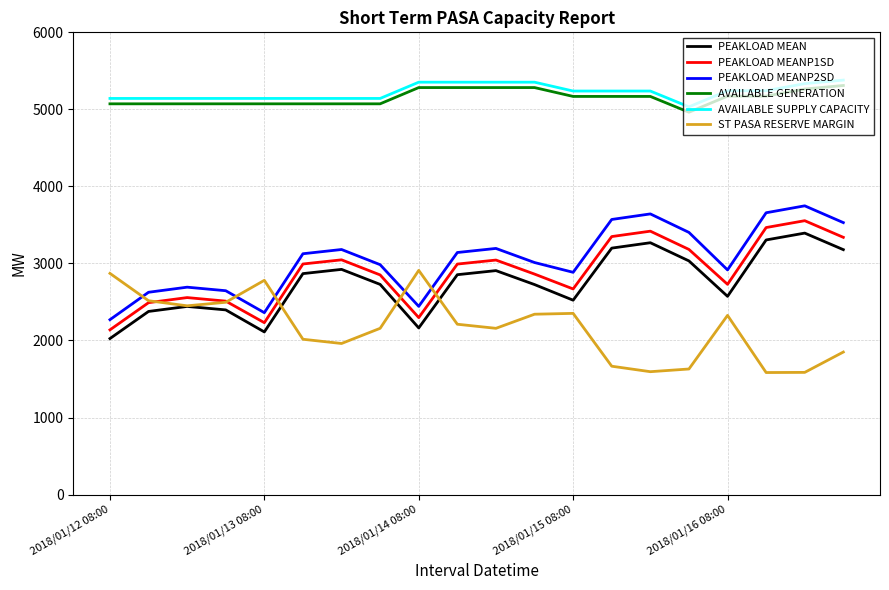

What is the lowest value of the AVAILABLE SUPPLY CAPACITY series?

5033